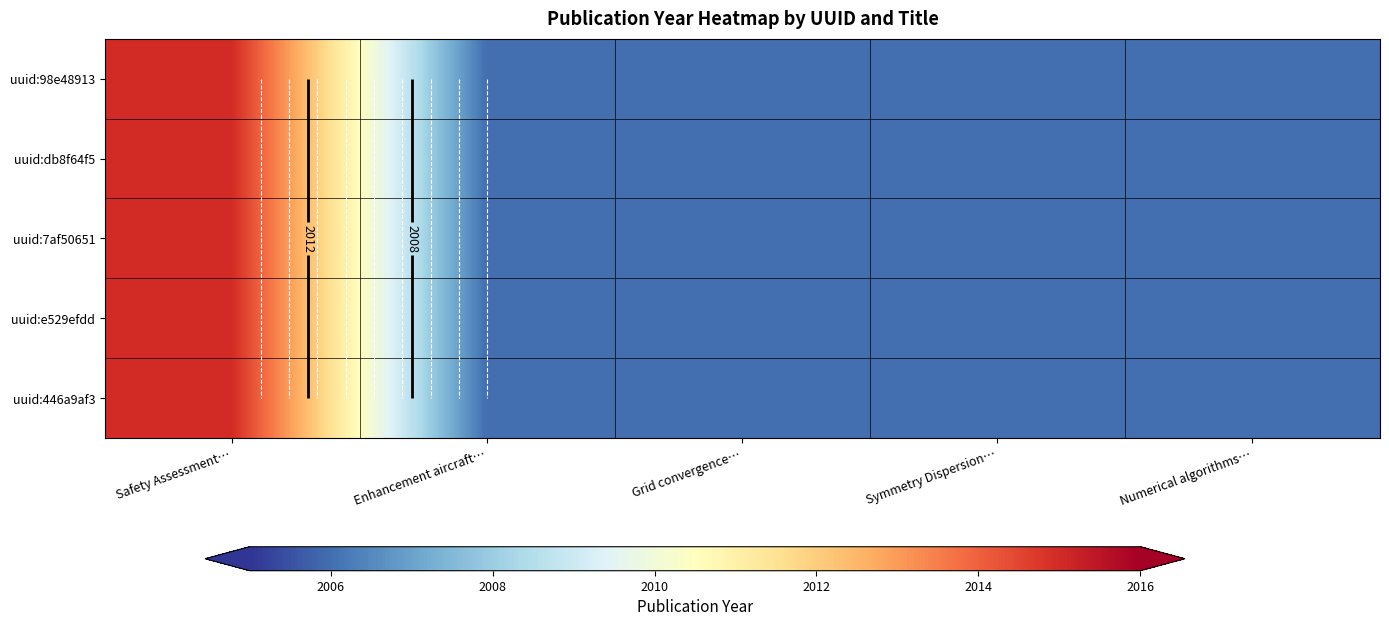

List the series in order of their peak value, highest first.

uuid:98e48913, uuid:db8f64f5, uuid:7af50651, uuid:e529efdd, uuid:446a9af3